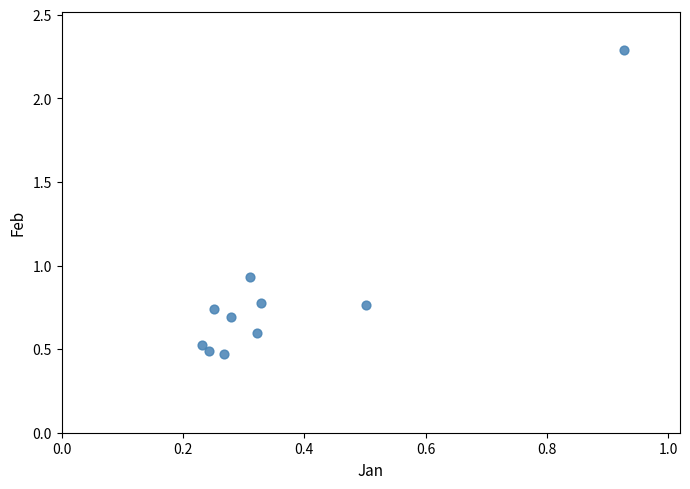

What is the average X value?

0.4